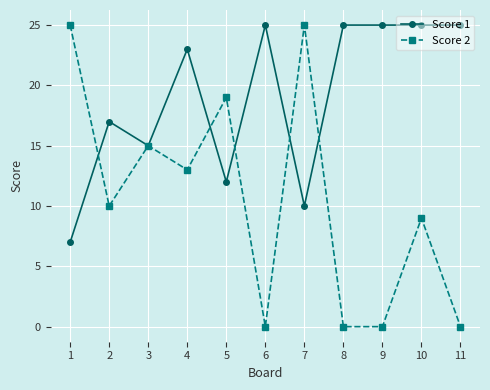

At which label does Score 1 reach its minimum?

1